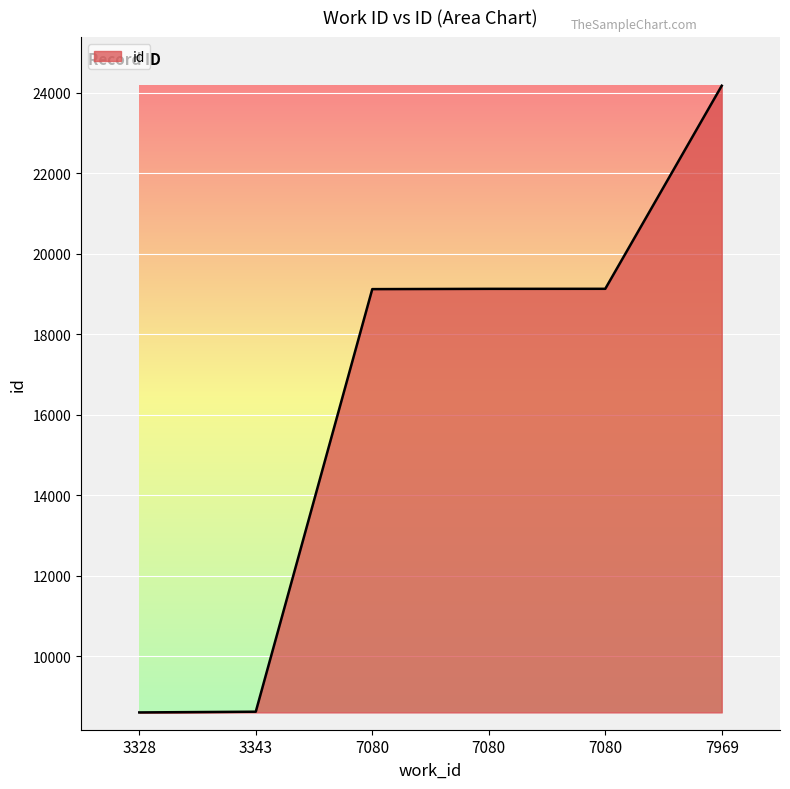

What is the smallest value displayed?

8598